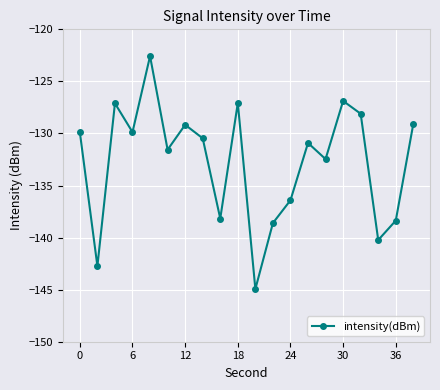

What is the difference between the maximum and second lowest values?

20.2